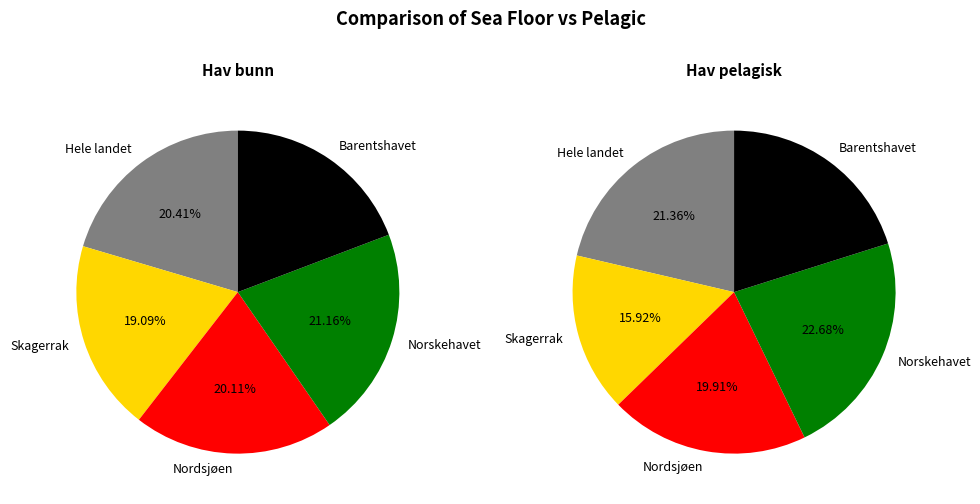

True or false: Barentshavet accounts for 31% of the total.

False